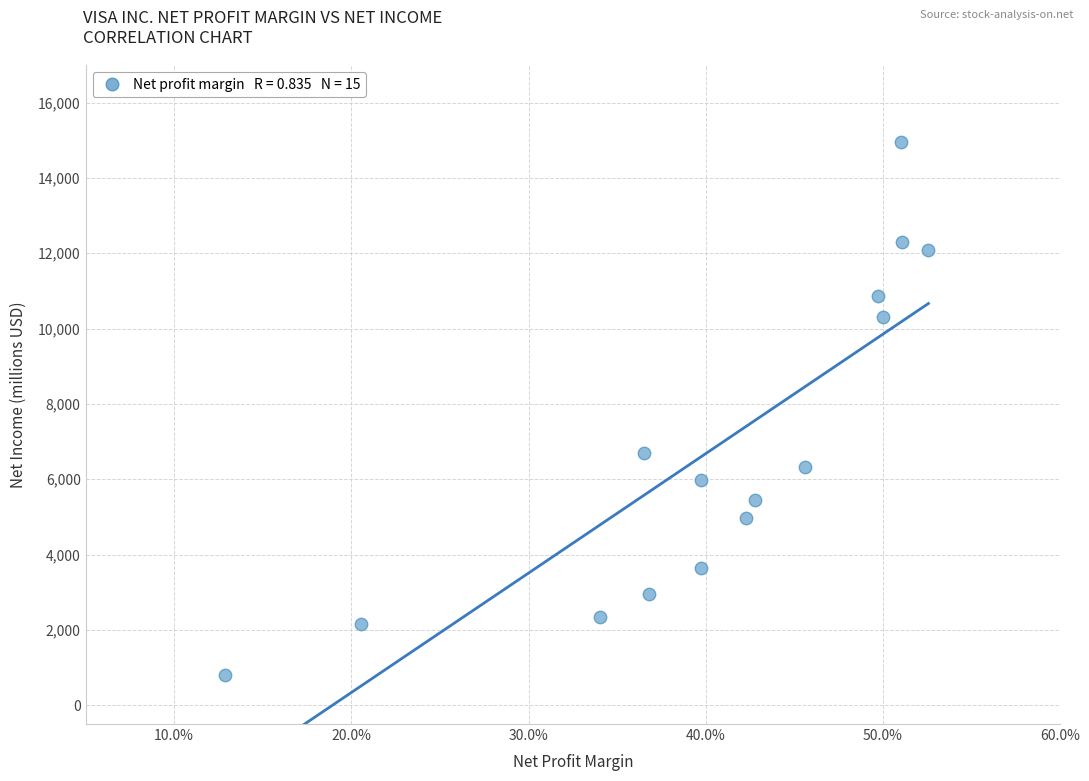

What is the range of Y values (max minus min)?

14153